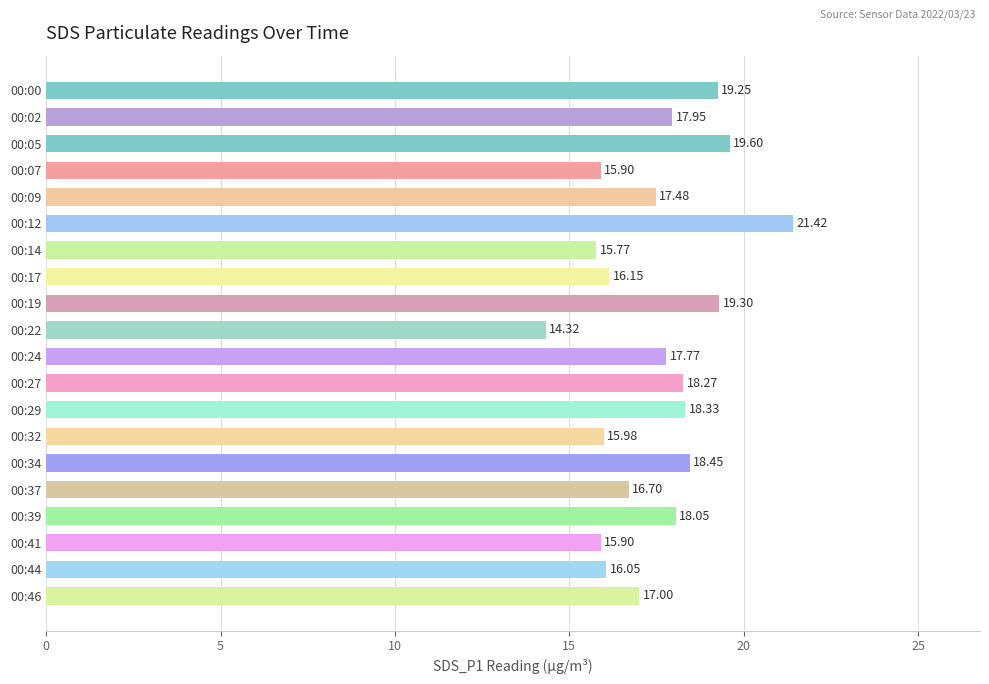

Approximately how many times larger is the value at 00:12 compared to 00:41?

1.3